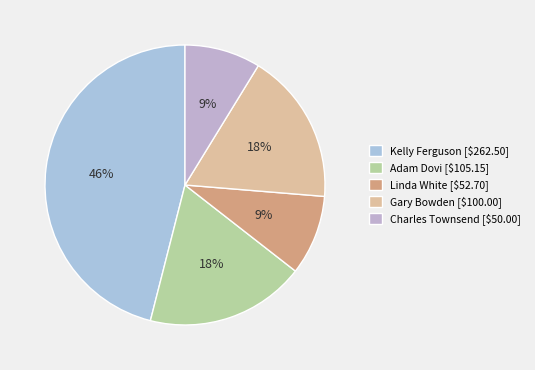

Does any single category account for the majority?

No